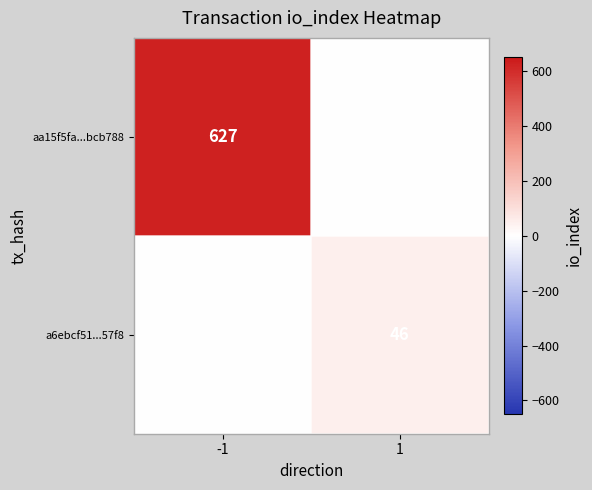

The value of aa15f5fa...bcb788 at -1 is 379. True or false?

False